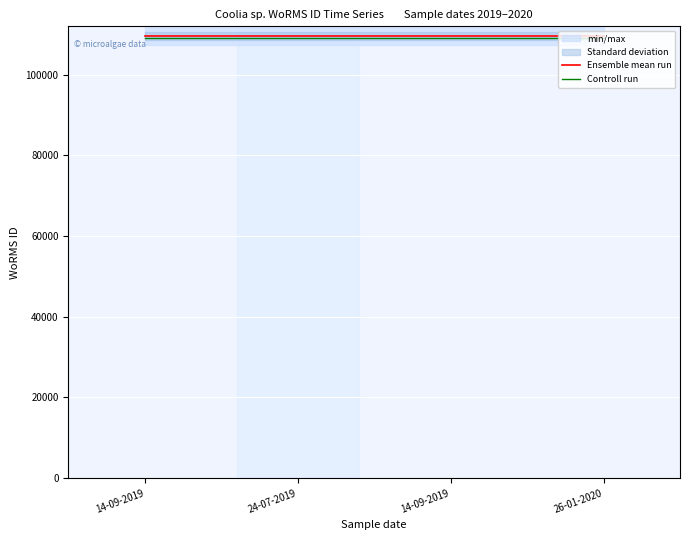

At which label is Controll run closest to 108986?

14-09-2019